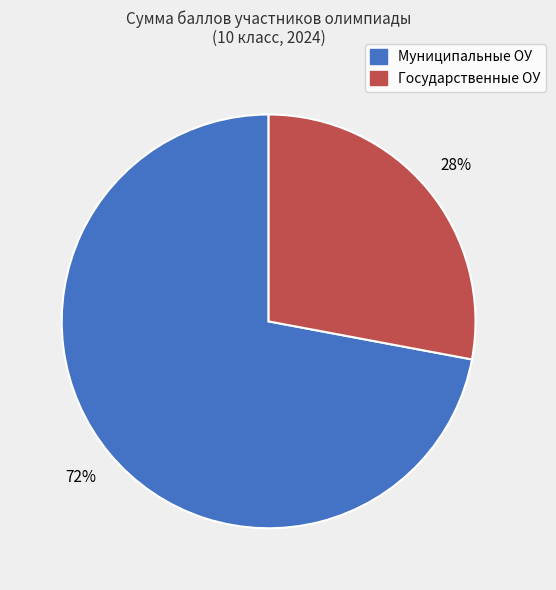

How many segments does this pie chart have?

2